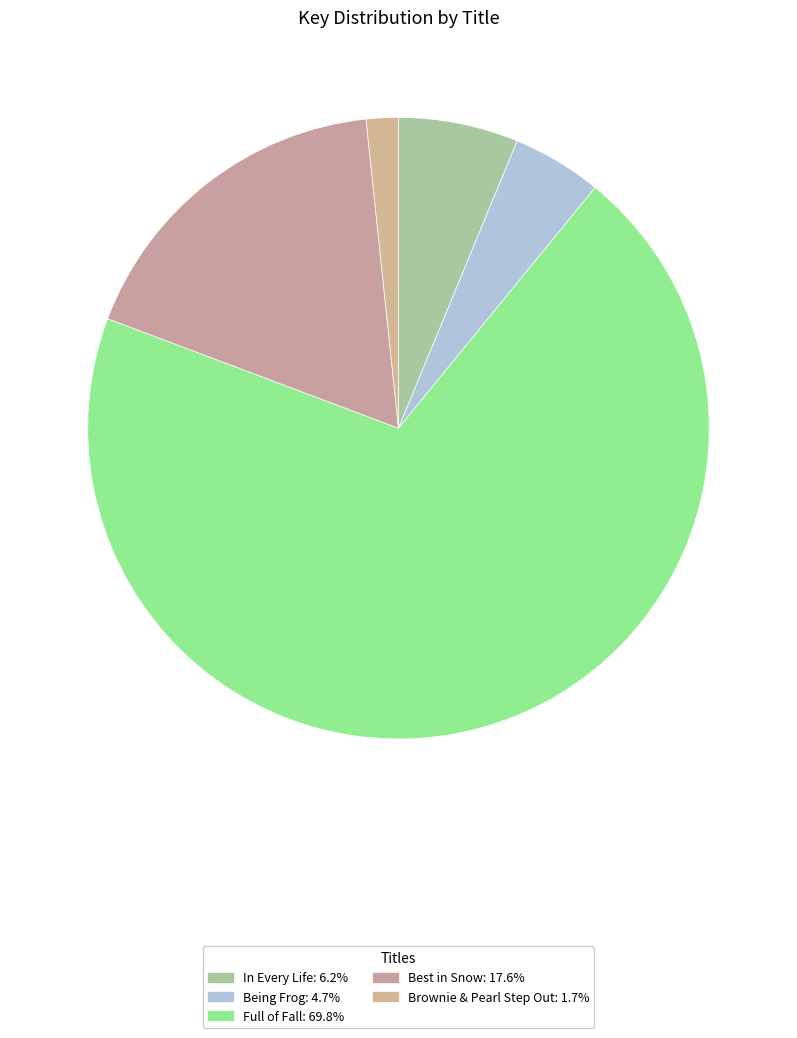

Does Full of Fall account for over 50% of the chart?

Yes